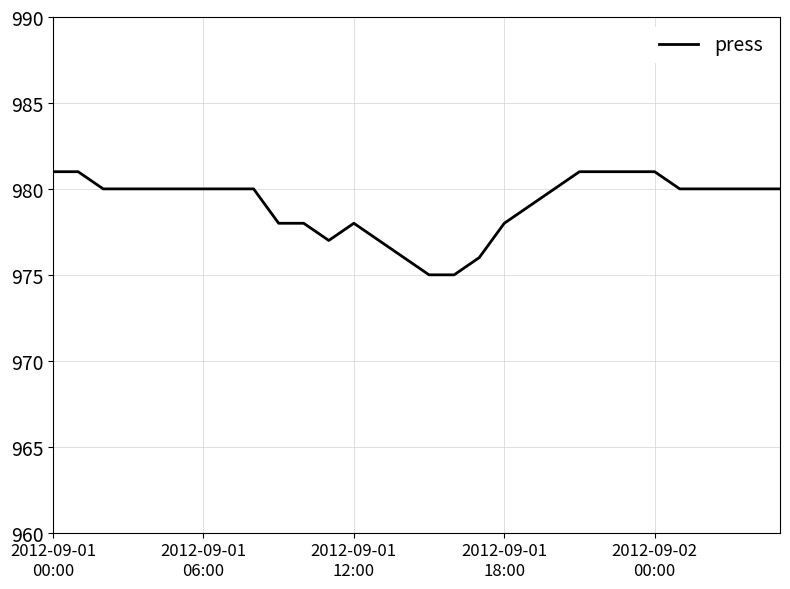

How many distinct data groups are displayed?

1